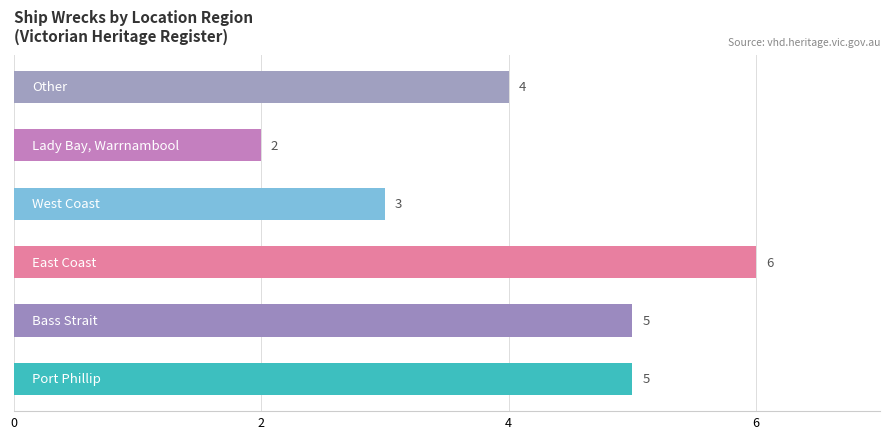

At which label is the value closest to 4?

Other